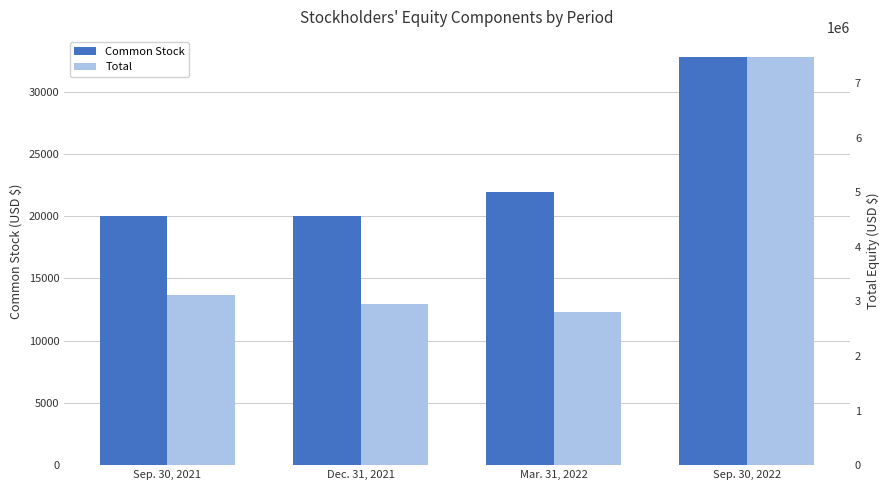

Is the value of Total at Sep. 30, 2021 greater than the value of Common Stock at Sep. 30, 2021?

Yes